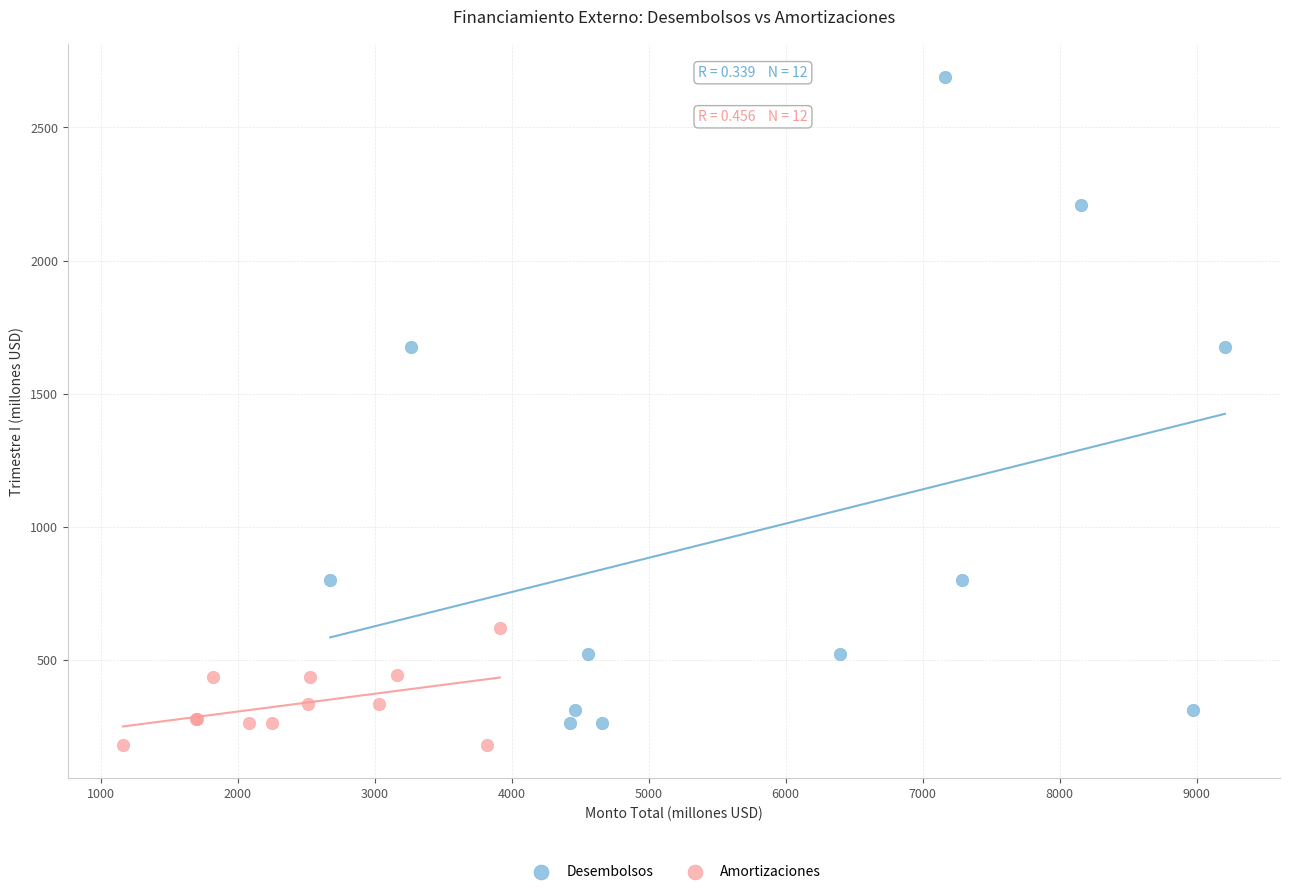

Which series contains the highest Y value?

Desembolsos